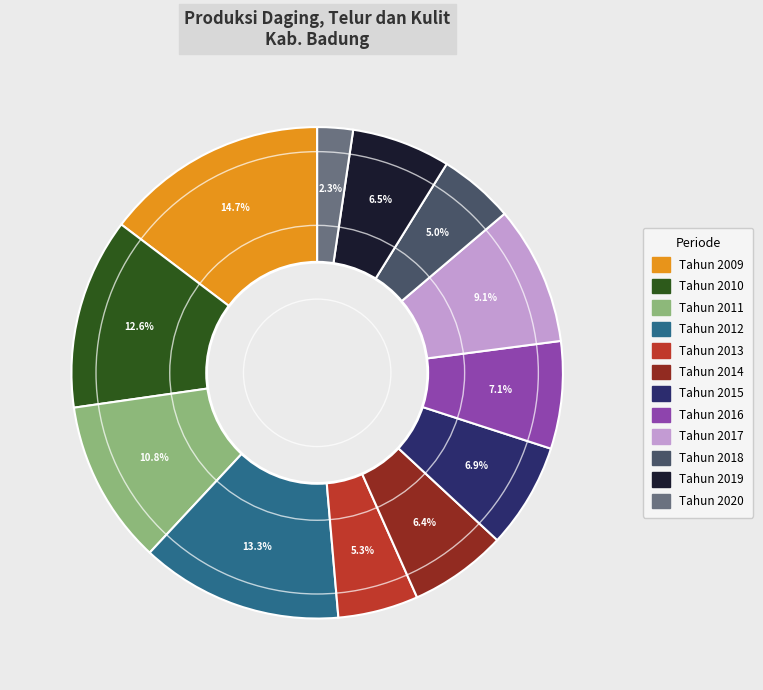

True or false: Tahun 2011 accounts for 11% of the total.

True